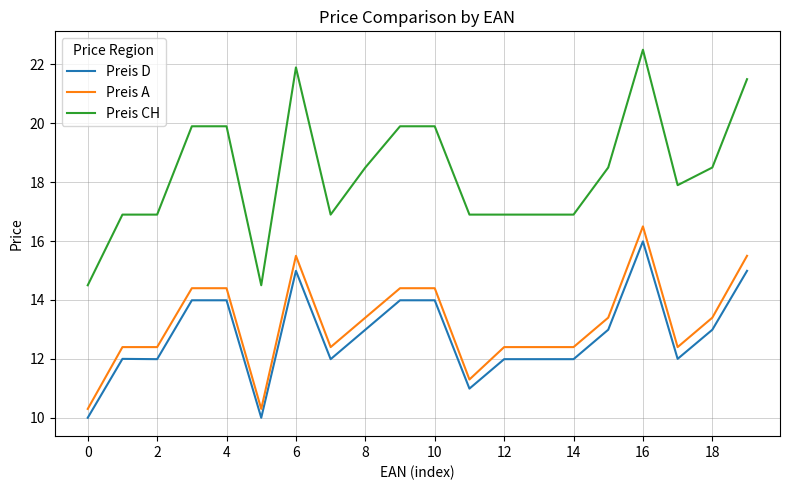

Does the chart display data point markers on the line(s)?

No